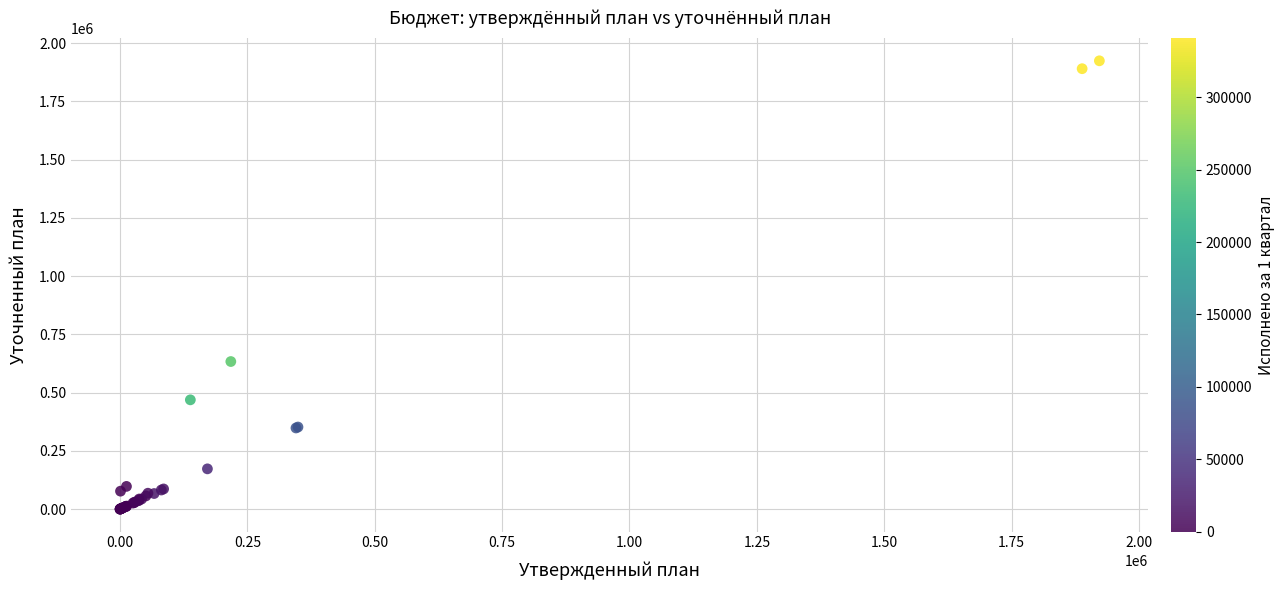

What Y value in the scatter plot is closest to 961867?

633274.4